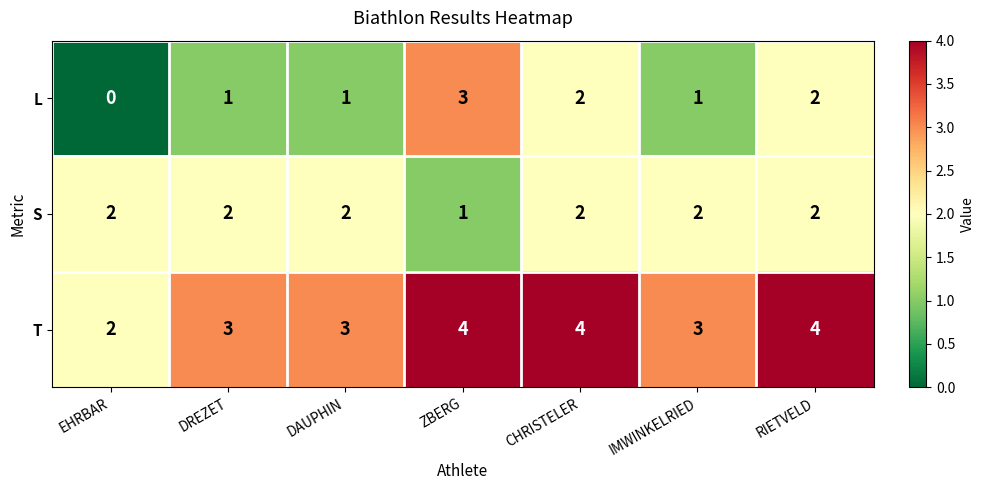

What is the sum of the L values at CHRISTELER and DREZET?

3